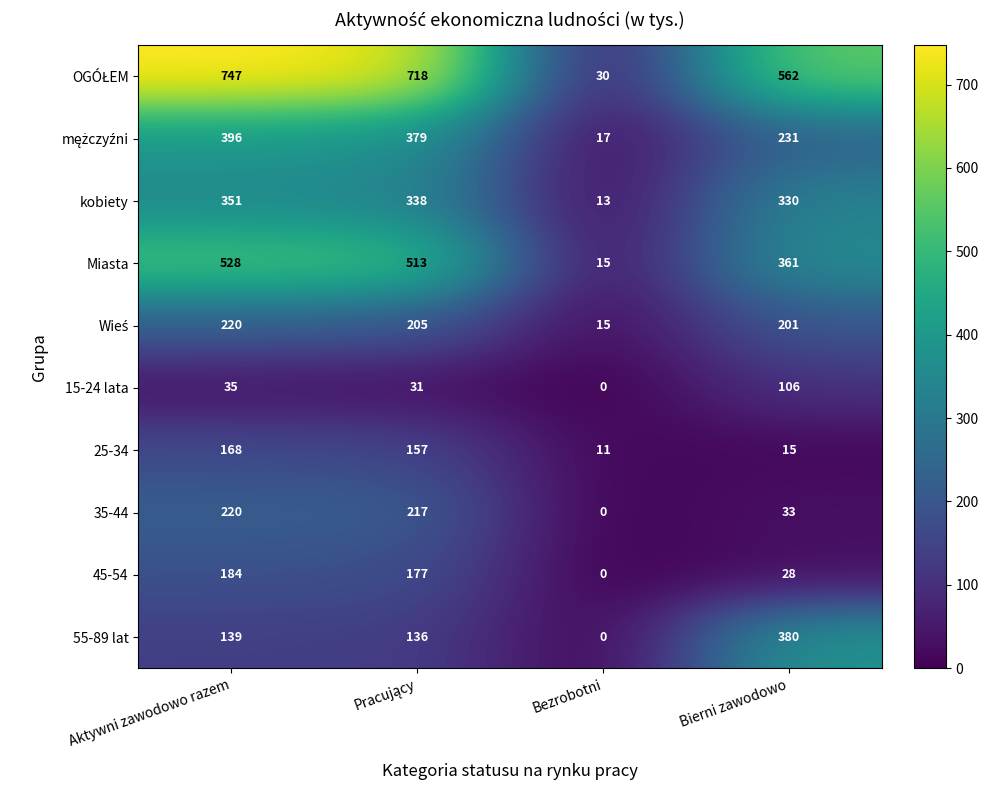

At which category is the sum across all series the highest?

Aktywni zawodowo razem